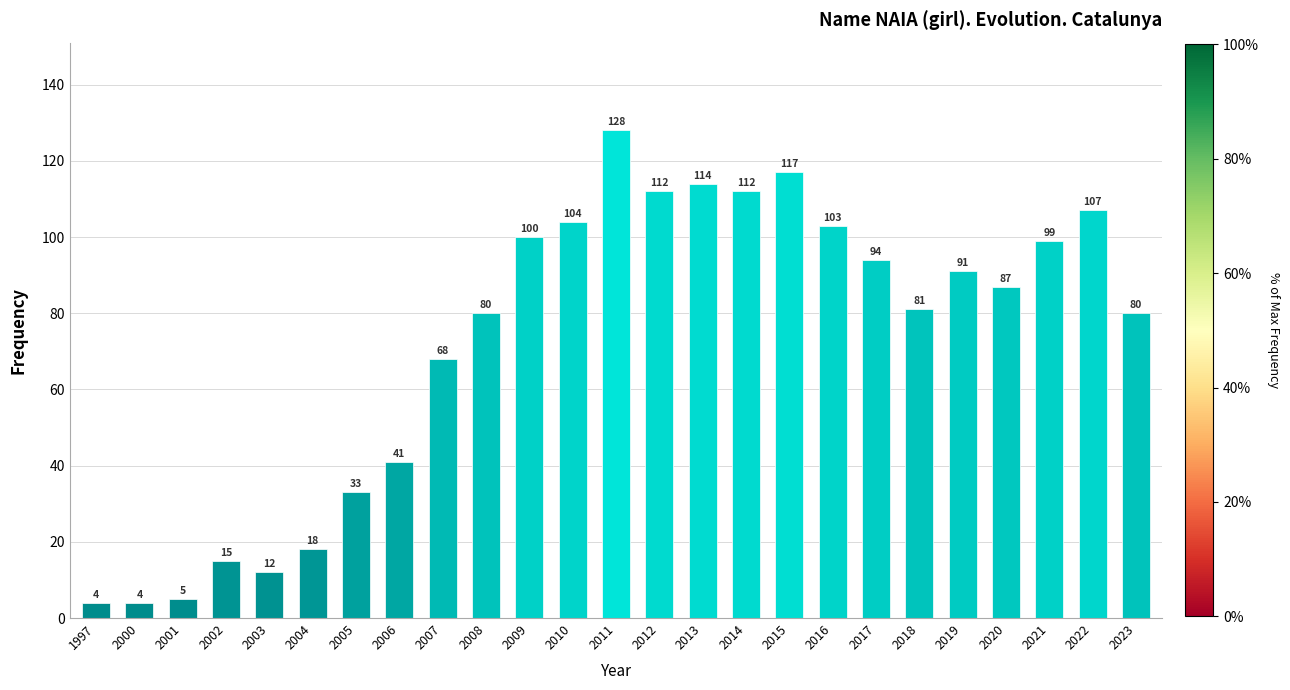

What is the maximum value shown in the chart?

128